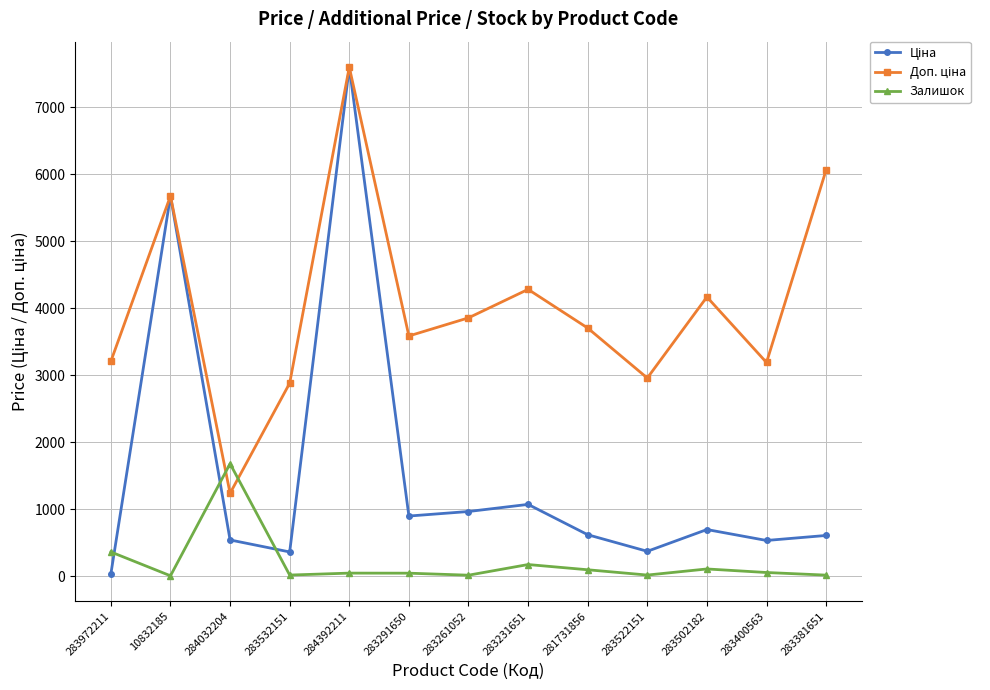

At which category is the sum across all series the highest?

284392211